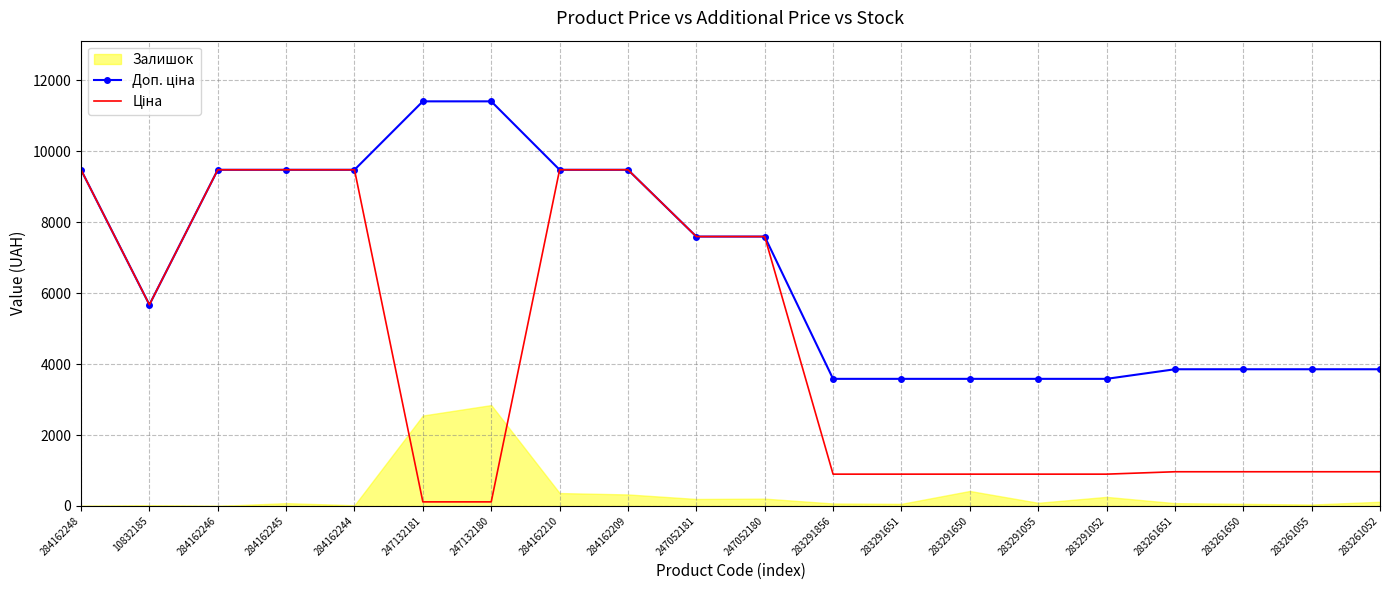

Between 283291052 and 284162209, which is larger?

284162209